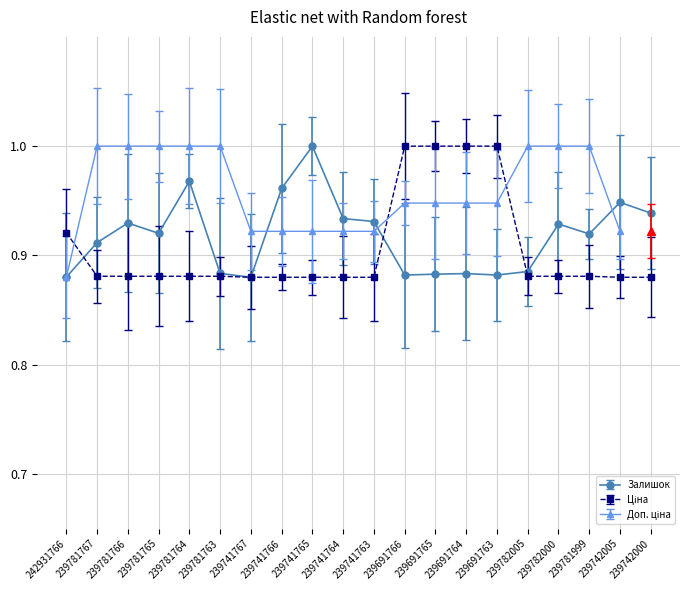

What is the total value across all series at 242931766?

1.8